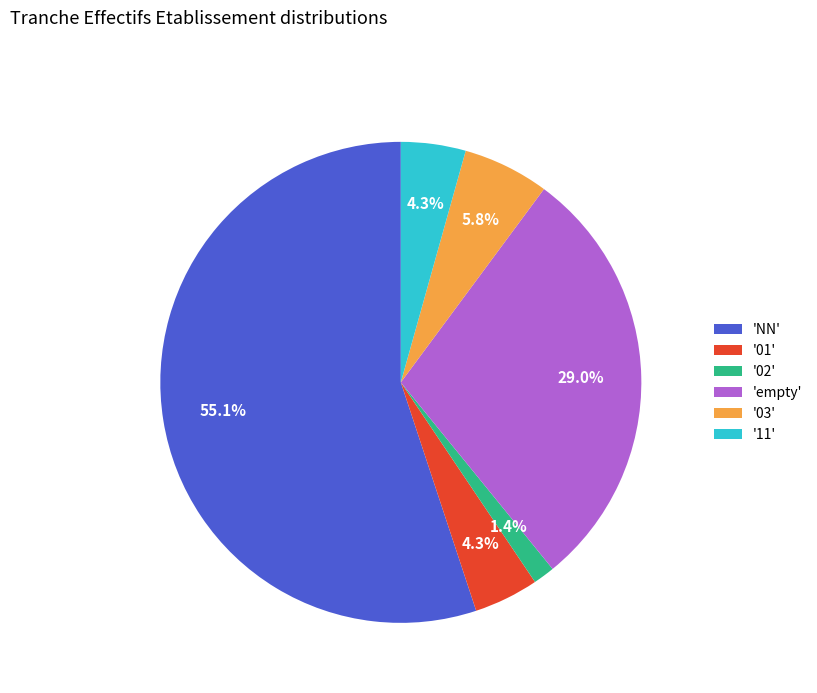

Which slice is the smallest?

'02'